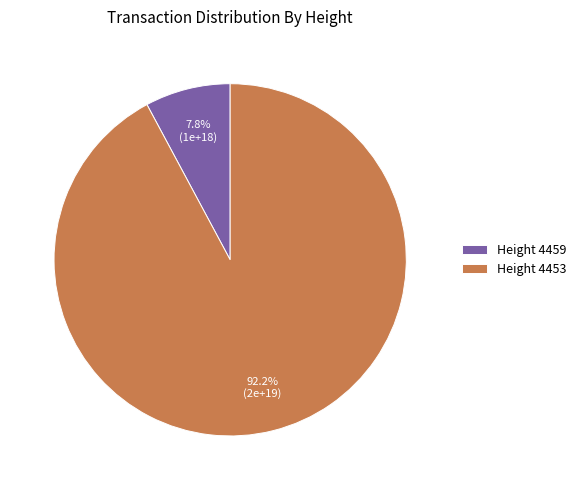

What is the total percentage of Height 4459 and Height 4453?

100.0%